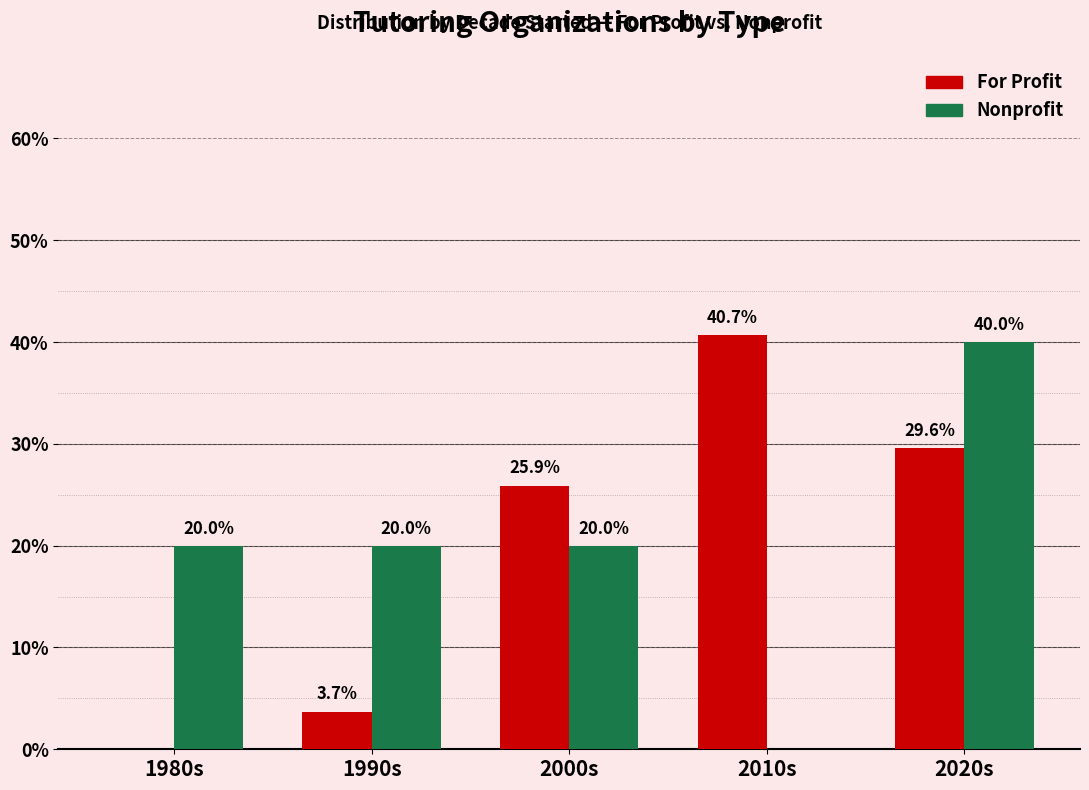

At which category is the sum across all series the highest?

2020s